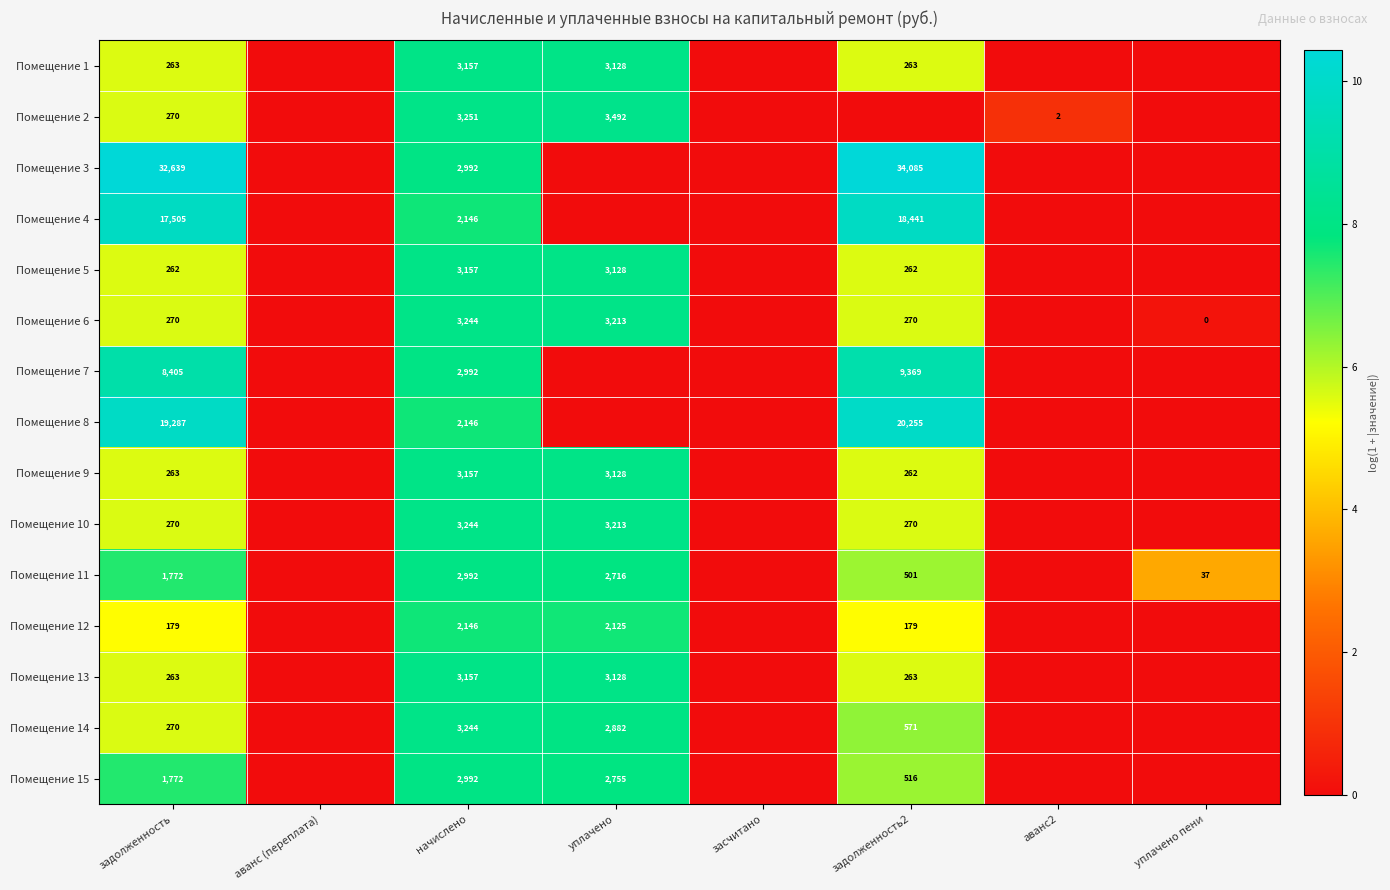

The Помещение 12 series shows 790 at уплачено. True or false?

False